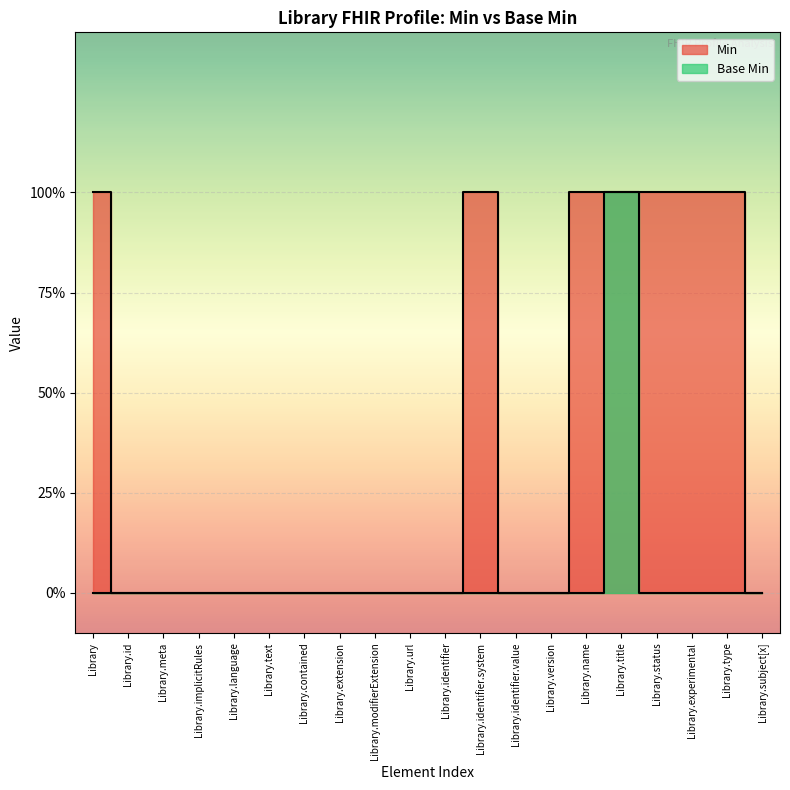

Reading right to left, transcribe all the data shown in this chart.

0	0	0	0	1	0	0	0	0	0	0	0	0	0	0	0	0	0	0	0